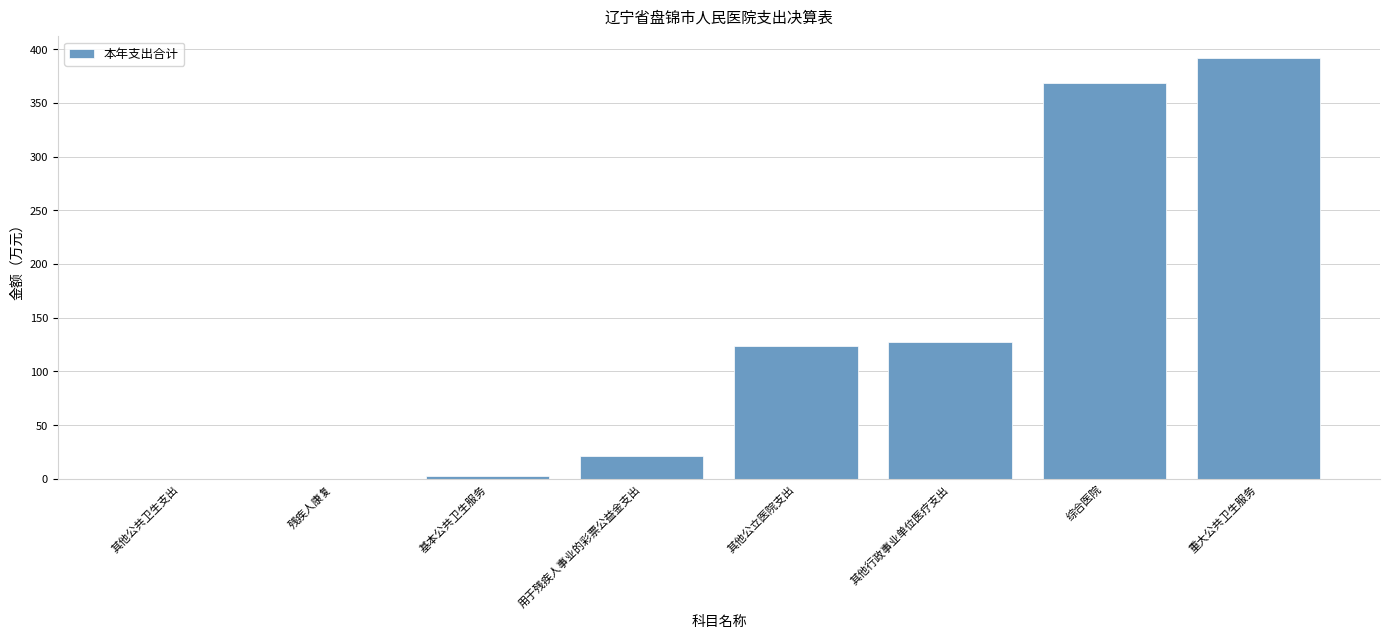

Is it true that the value at 用于残疾人事业的彩票公益金支出 is 21.0?

True